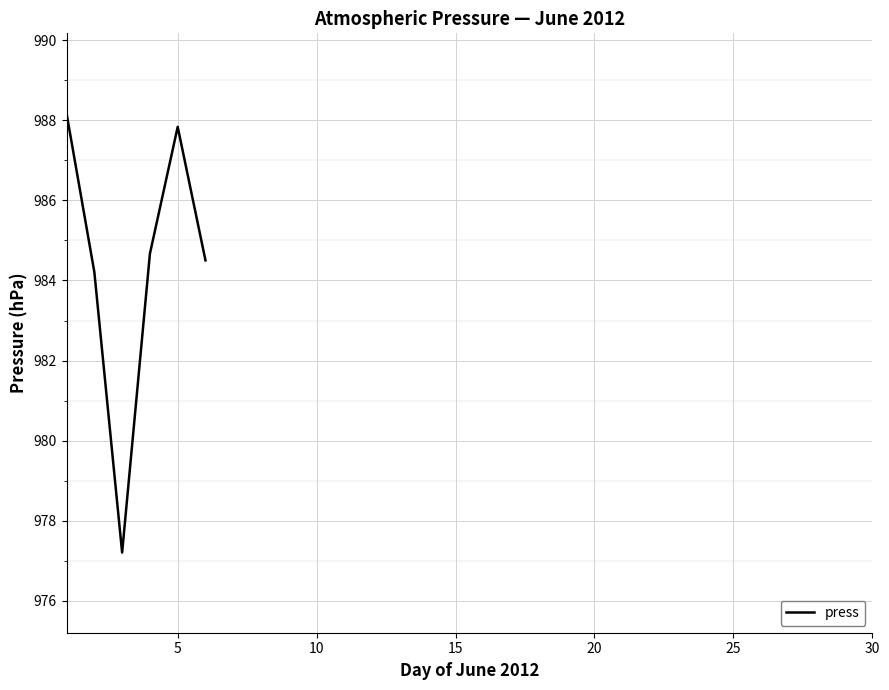

How many series are shown in this chart?

1